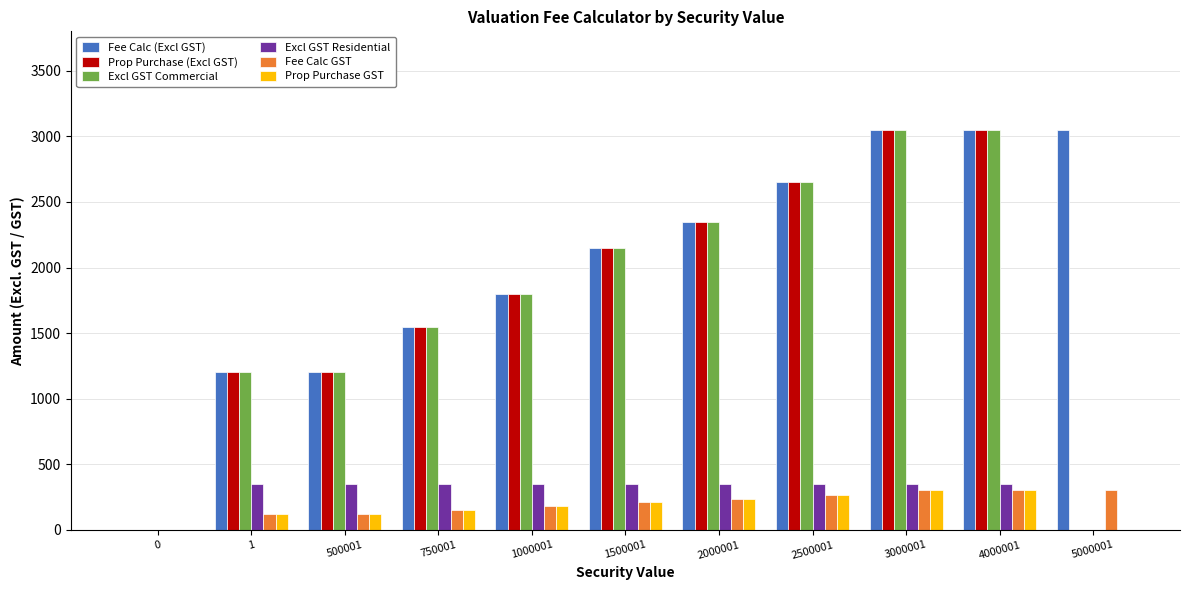

Which series has the largest total across all categories?

Fee Calc (Excl GST)